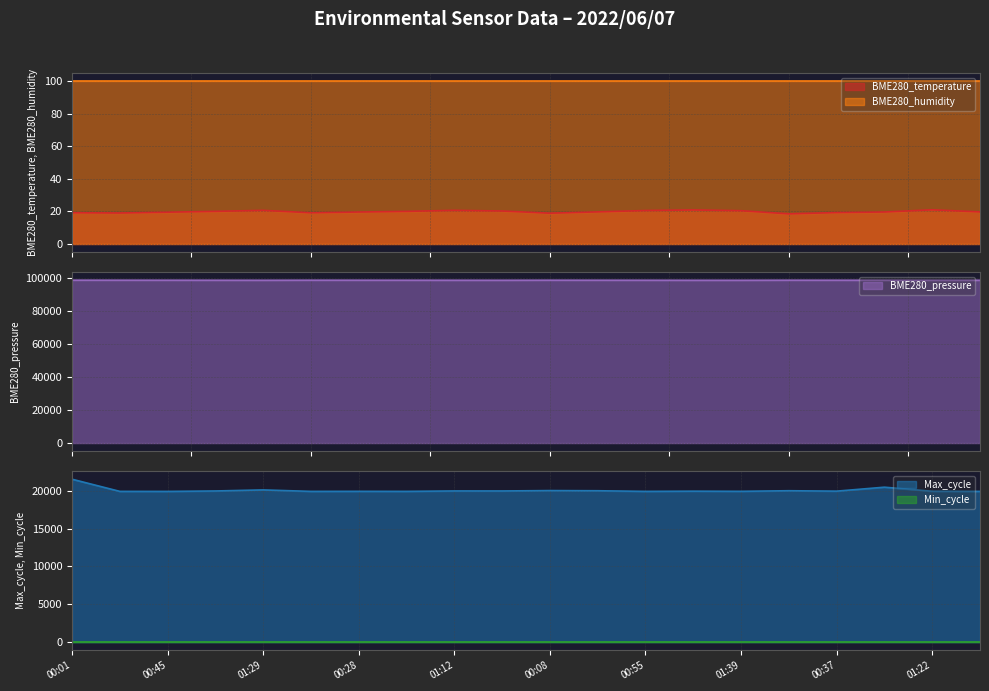

True or false: Max_cycle and BME280_temperature intersect in this chart.

False